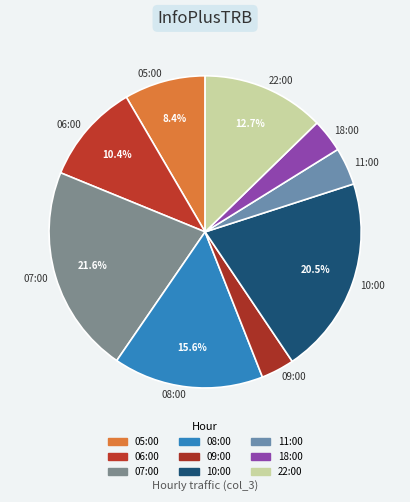

To the nearest percent, what is the average slice percentage?

11%